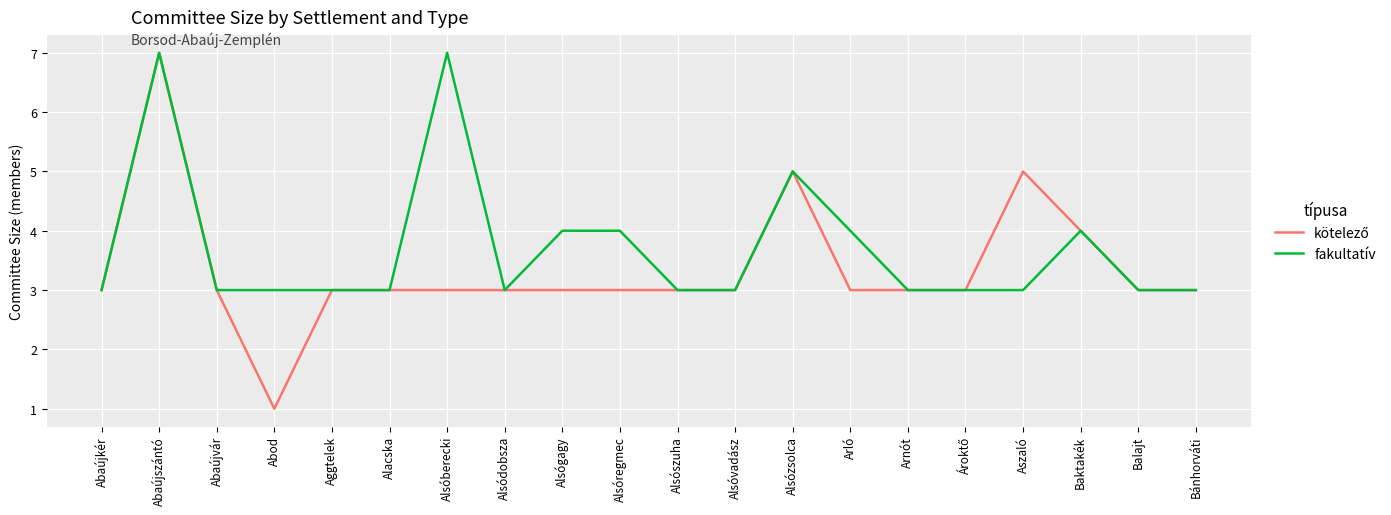

At which category does the chart reach its minimum across all series?

Abod